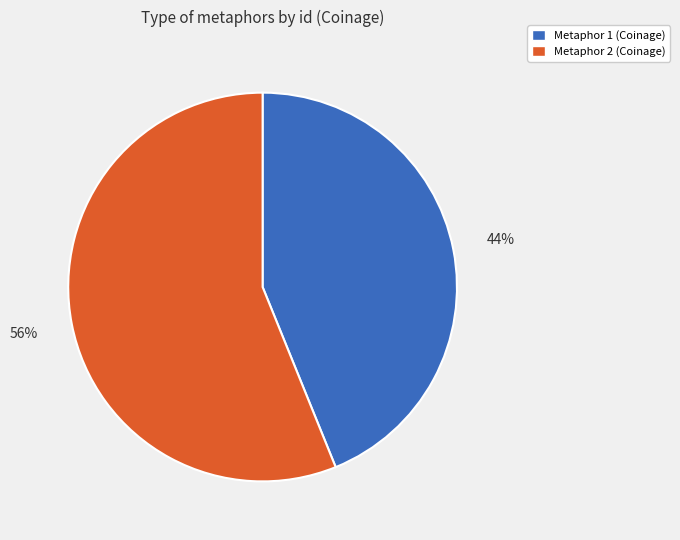

To the nearest percent, what is the average slice percentage?

50%